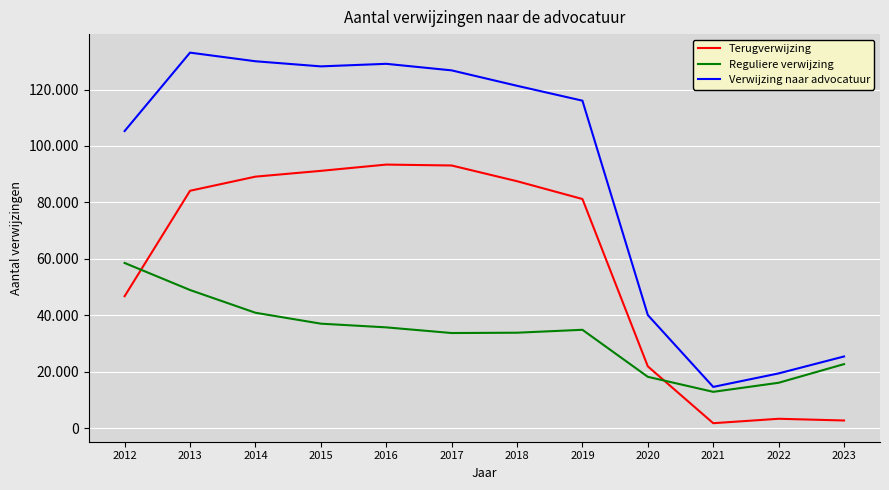

True or false: Terugverwijzing and Reguliere verwijzing intersect in this chart.

True